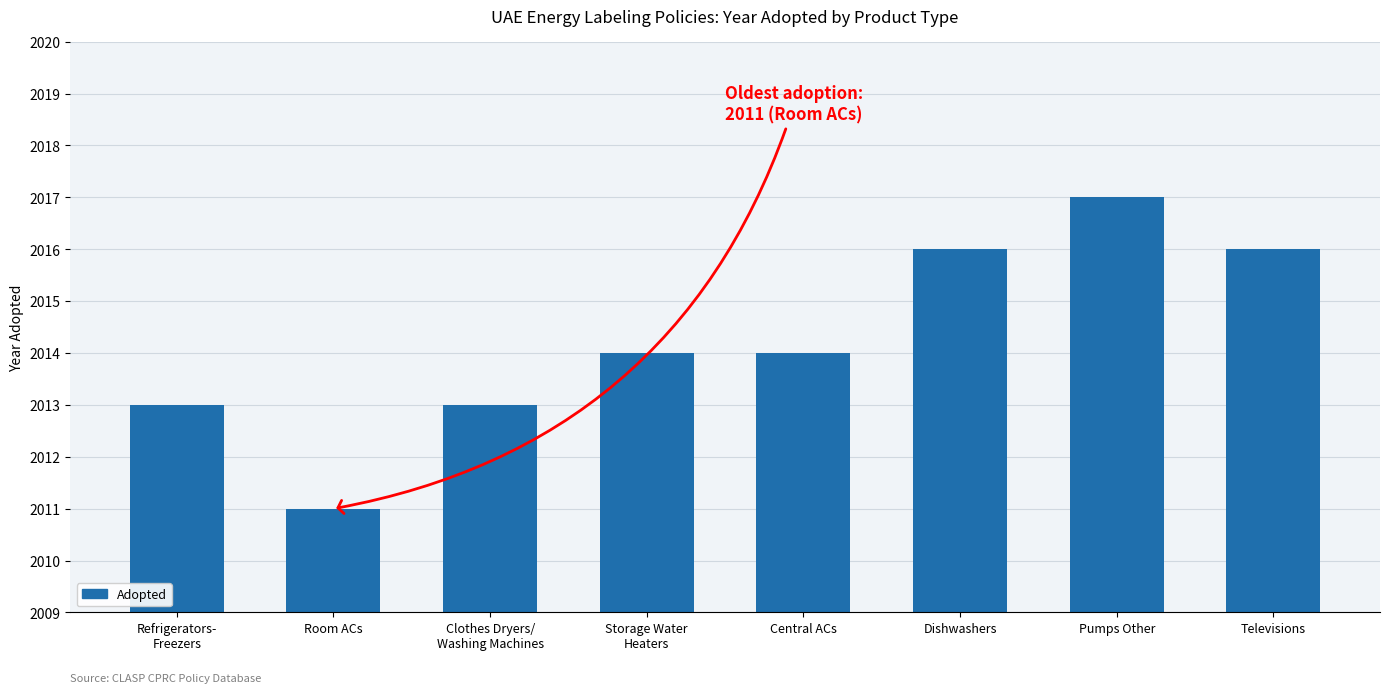

What is the difference between the maximum and minimum values?

6